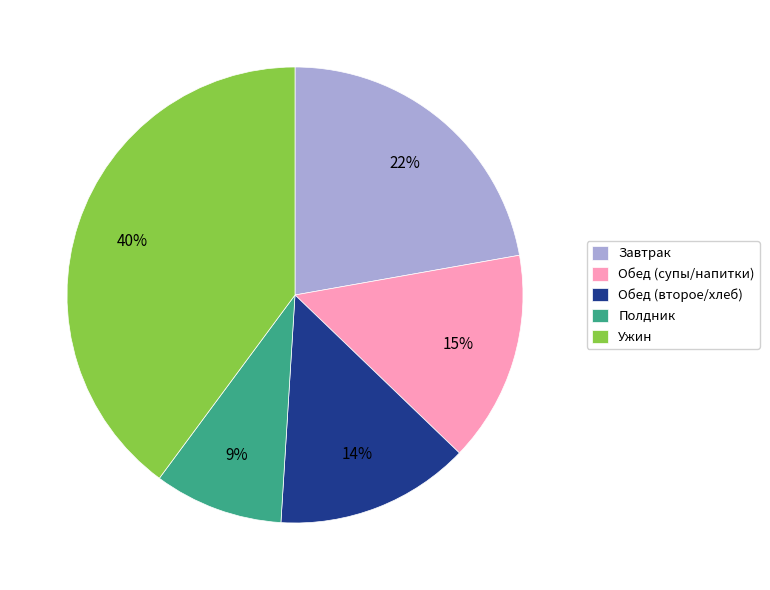

To the nearest percent, what portion does Обед (второе/хлеб) represent?

14%